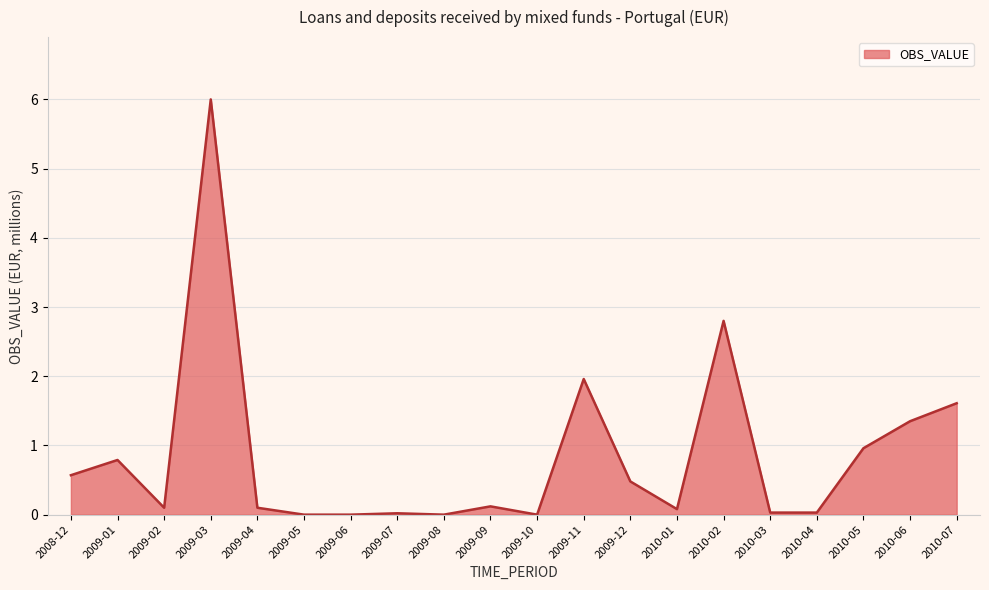

Where is the data nearest to the value 3?

2010-02